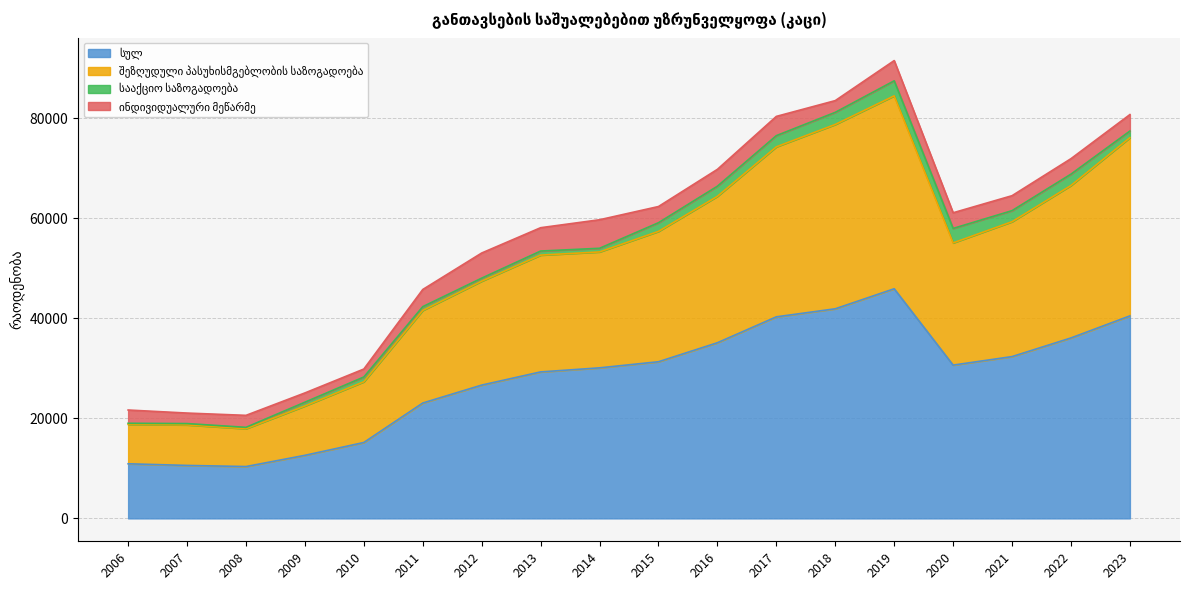

What is the total value across all series at 2018?

83563.0